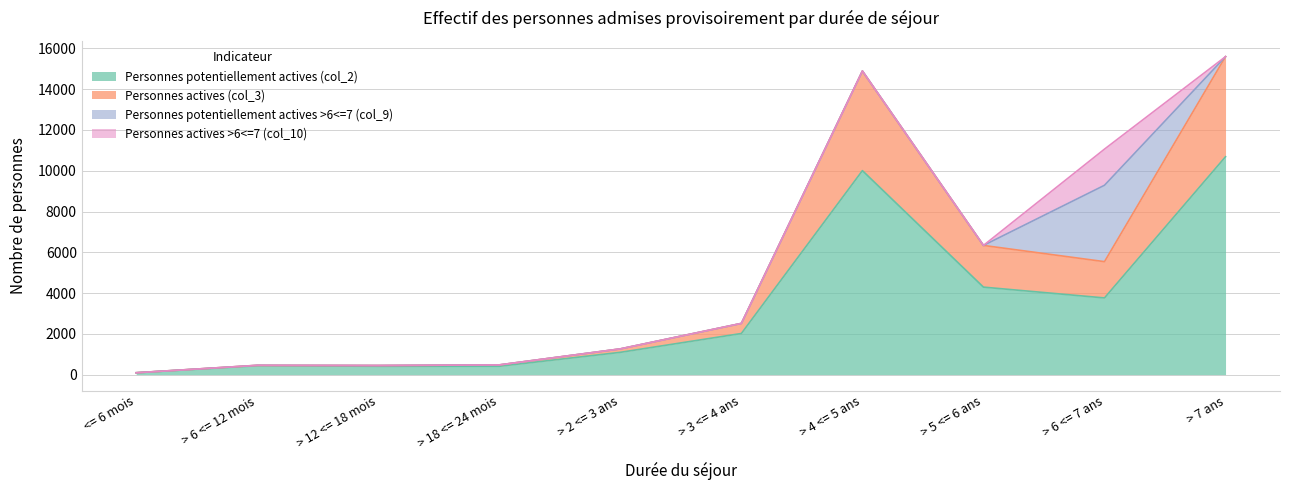

Which category has the highest value in the Personnes potentiellement actives (col_2) series?

> 7 ans